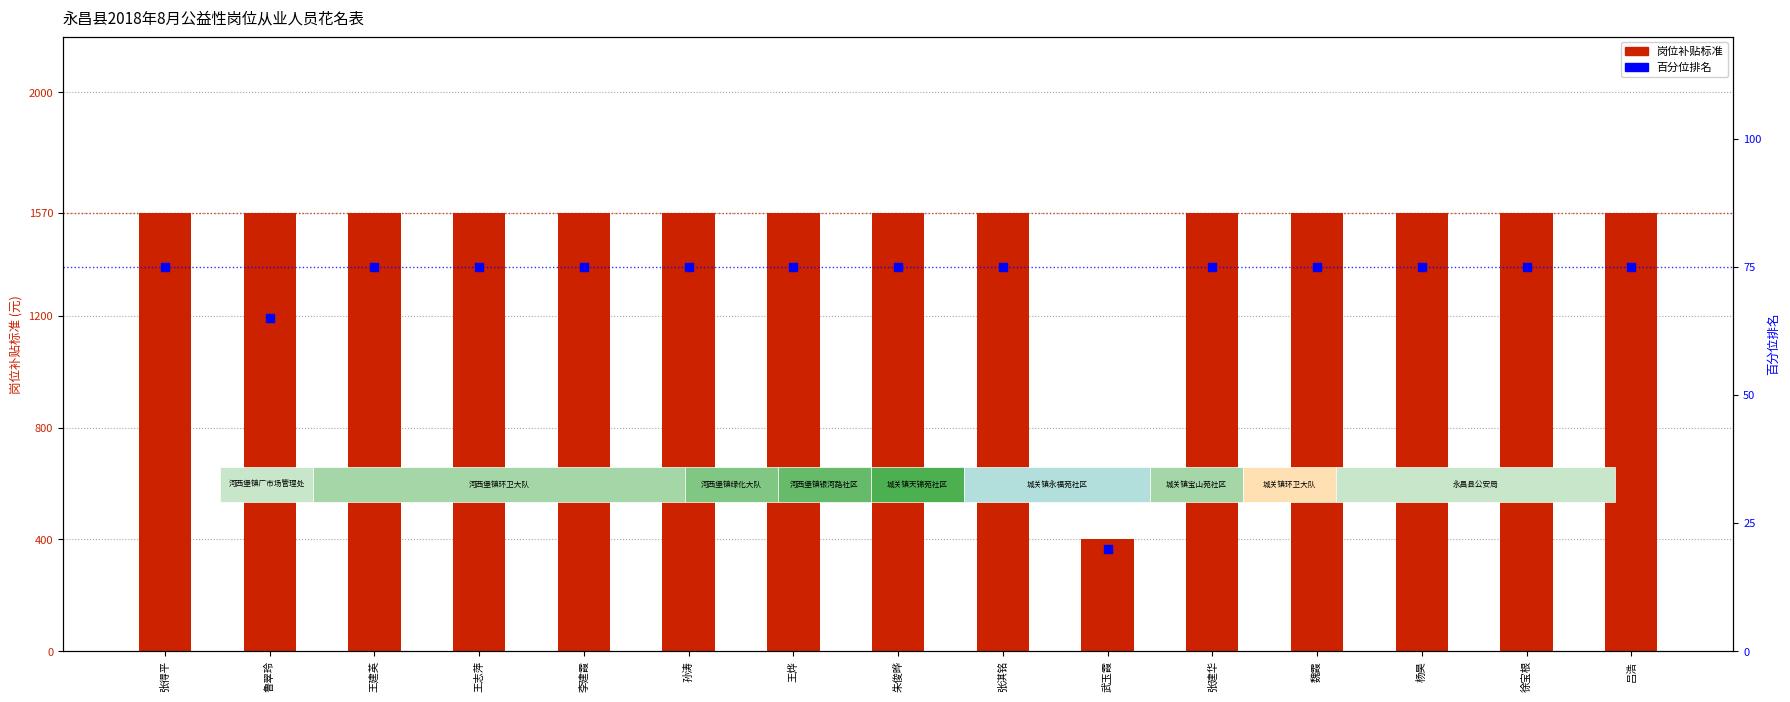

What are all the series names shown in the legend?

岗位补贴标准, 百分位排名